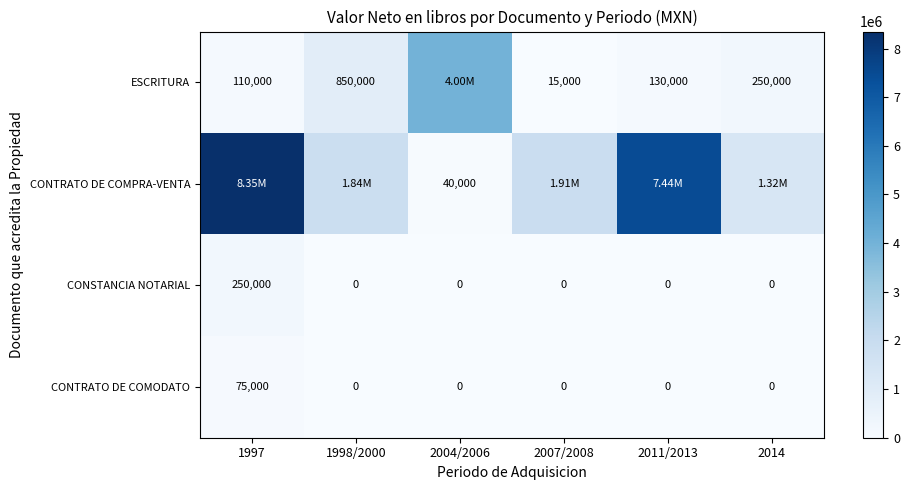

Between 2007/2008 and 2014, which series saw the biggest shift?

CONTRATO DE COMPRA-VENTA